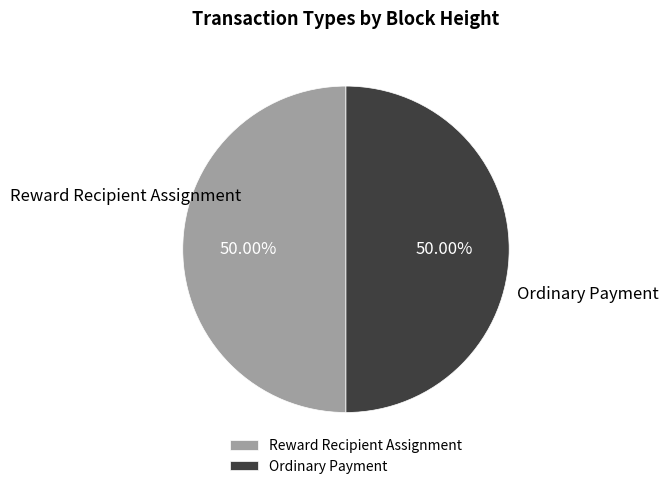

What is the ratio of the value at Reward Recipient Assignment to the value at Ordinary Payment?

1.0